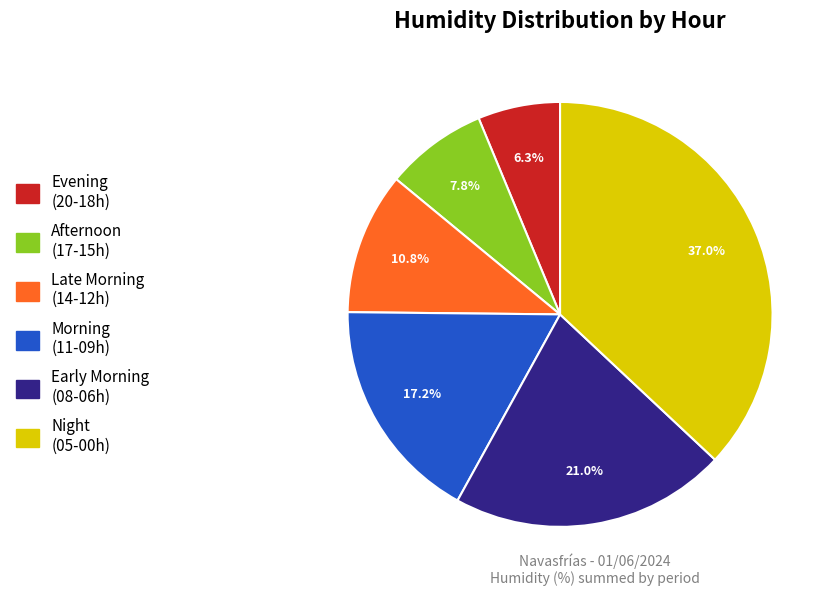

Does any single category account for the majority?

No